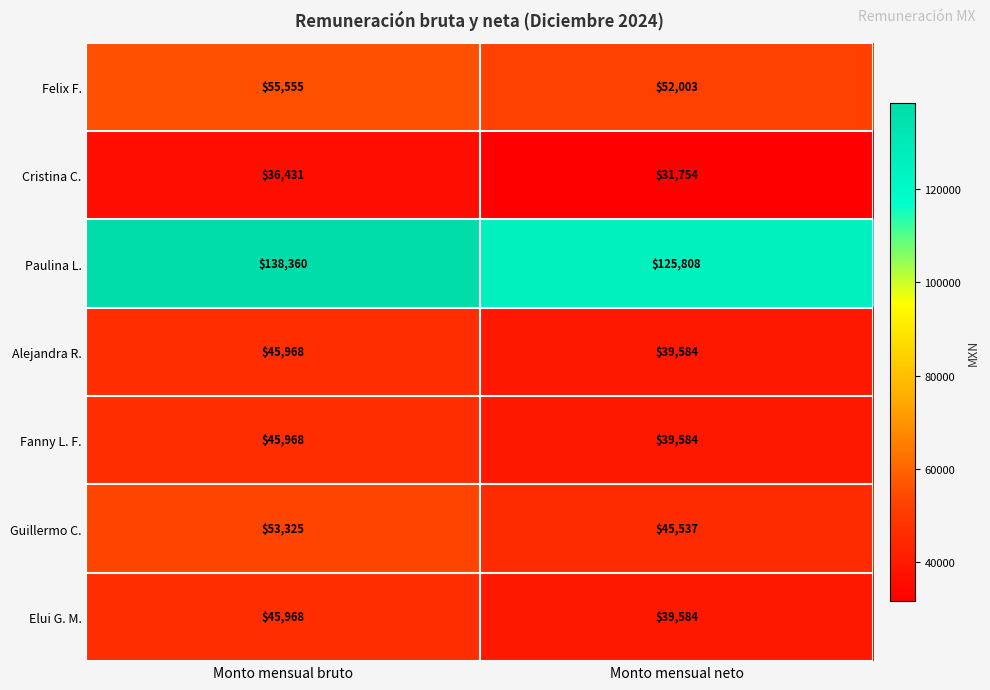

At which category is the sum across all series the highest?

Monto mensual bruto